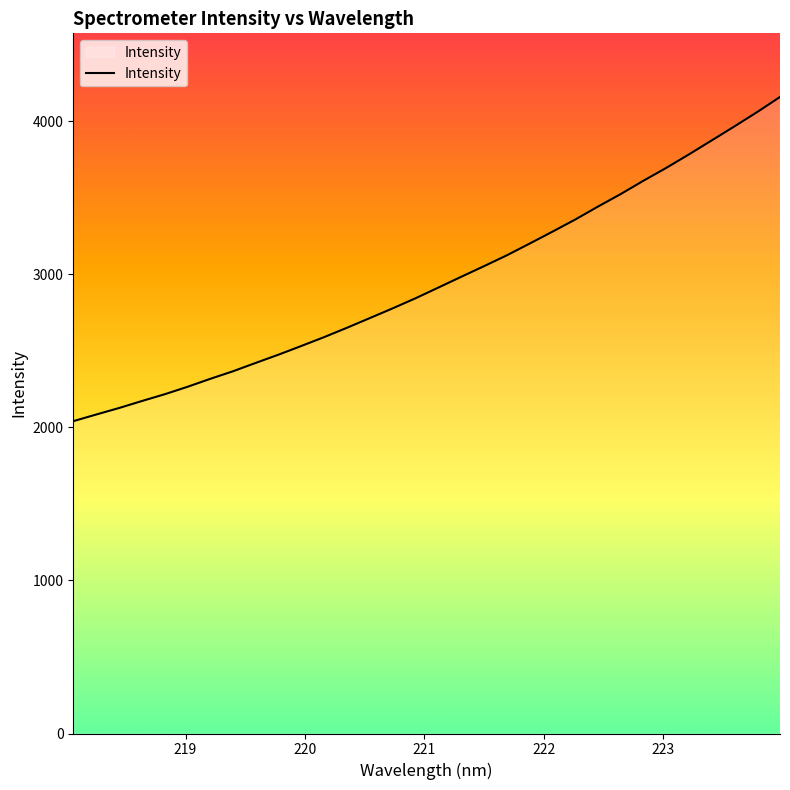

What is the maximum value shown in the chart?

4158.1